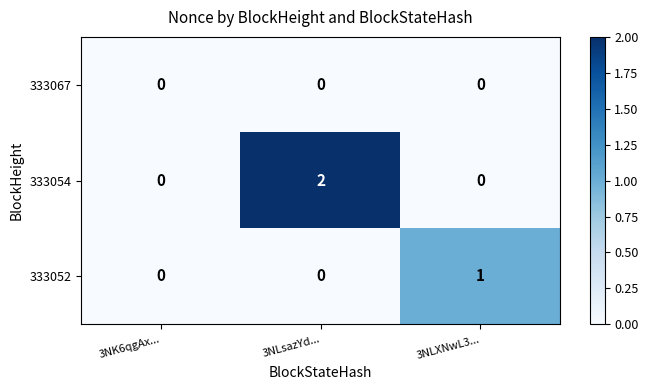

List the series in order of their overall mean, lowest first.

333067, 333052, 333054